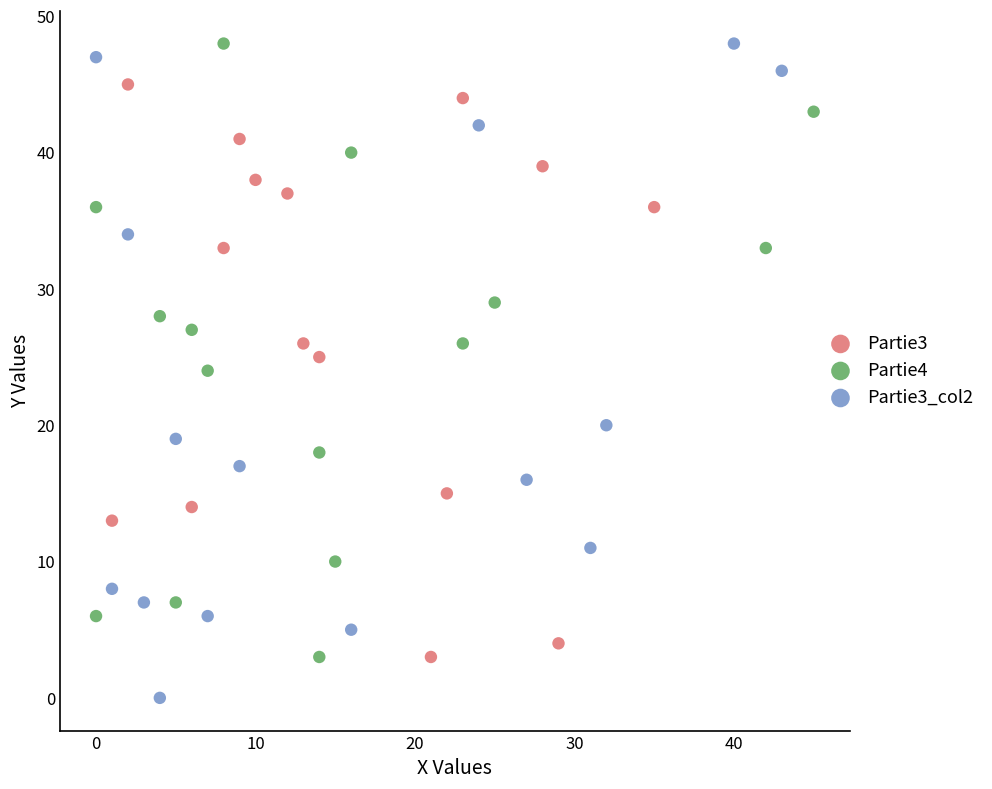

Which series has the largest Y range (max minus min)?

Partie3_col2